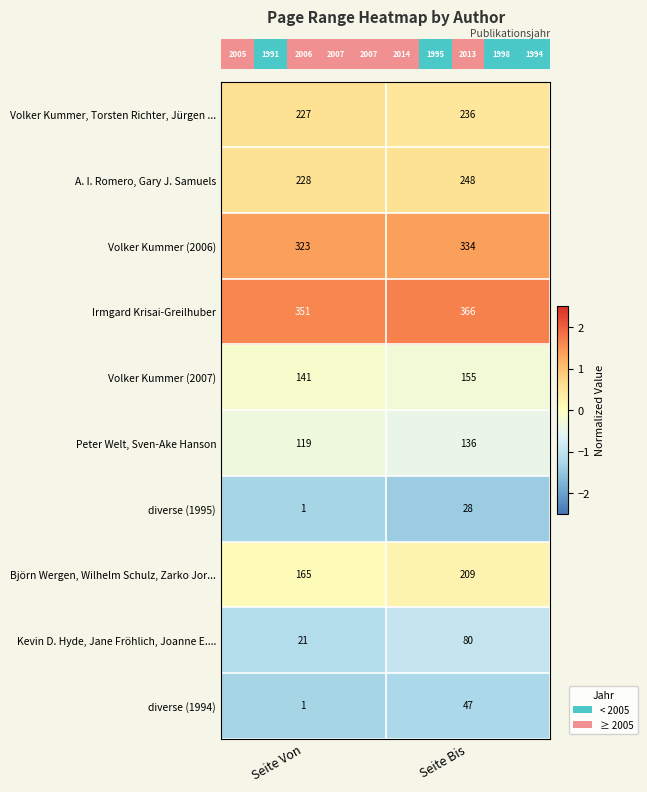

Reading left to right, transcribe all the data shown in this chart.

Volker Kummer, Torsten Richter, Jürgen ...: Seite Von=227	Seite Bis=236
A. I. Romero, Gary J. Samuels: Seite Von=228	Seite Bis=248
Volker Kummer (2006): Seite Von=323	Seite Bis=334
Irmgard Krisai-Greilhuber: Seite Von=351	Seite Bis=366
Volker Kummer (2007): Seite Von=141	Seite Bis=155
Peter Welt, Sven-Ake Hanson: Seite Von=119	Seite Bis=136
diverse (1995): Seite Von=1	Seite Bis=28
Björn Wergen, Wilhelm Schulz, Zarko Jor...: Seite Von=165	Seite Bis=209
Kevin D. Hyde, Jane Fröhlich, Joanne E....: Seite Von=21	Seite Bis=80
diverse (1994): Seite Von=1	Seite Bis=47